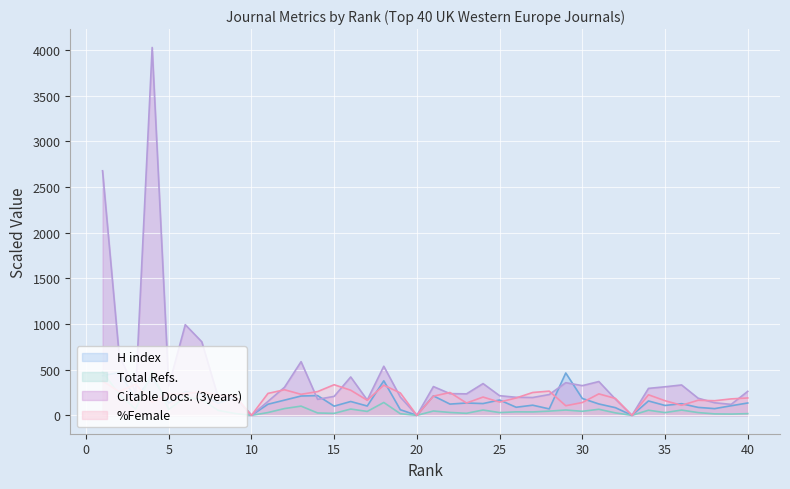

Count the number of data series in this chart.

4